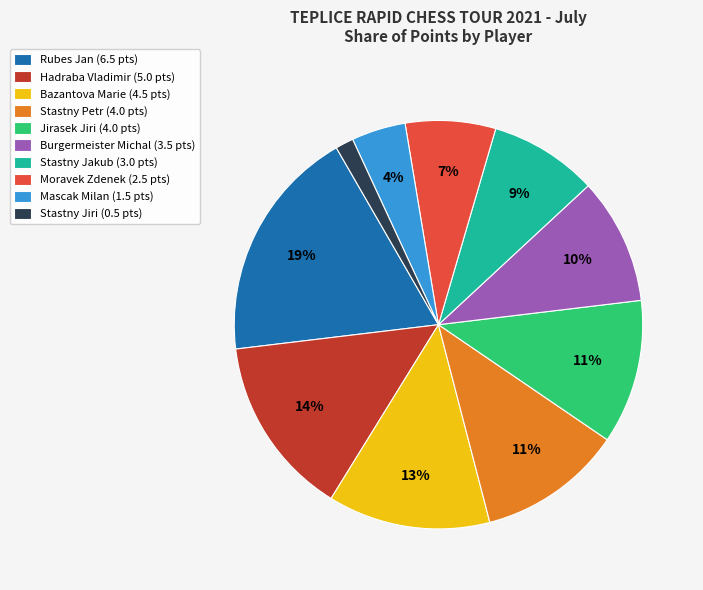

Which has a higher value, Mascak Milan (1.5 pts) or Jirasek Jiri (4.0 pts)?

Jirasek Jiri (4.0 pts)